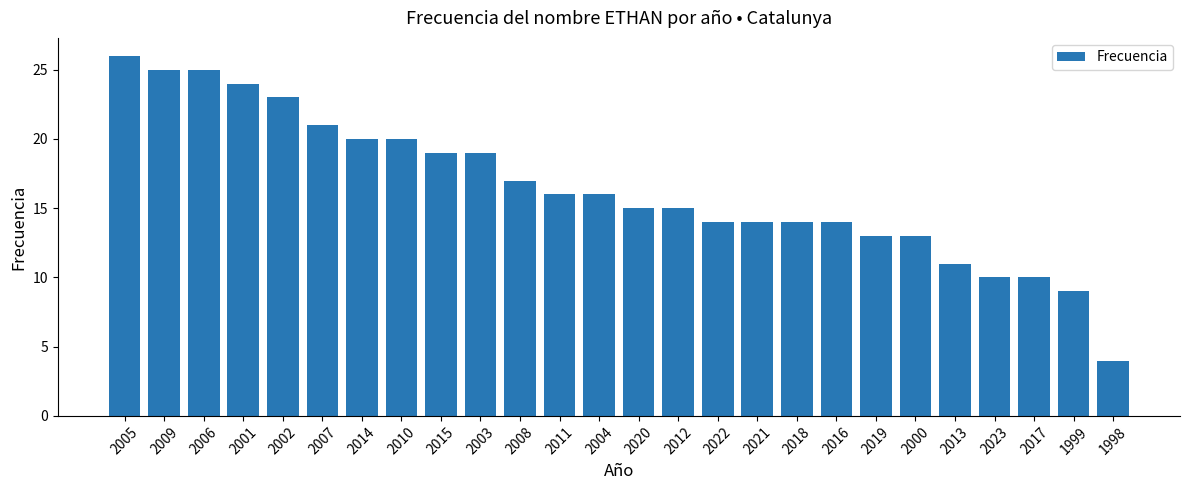

Between 2012 and 2016, which is larger?

2012